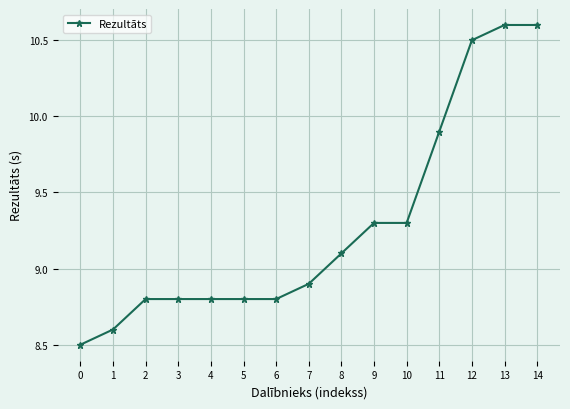

The chart shows a value of 3.3 at 13. True or false?

False